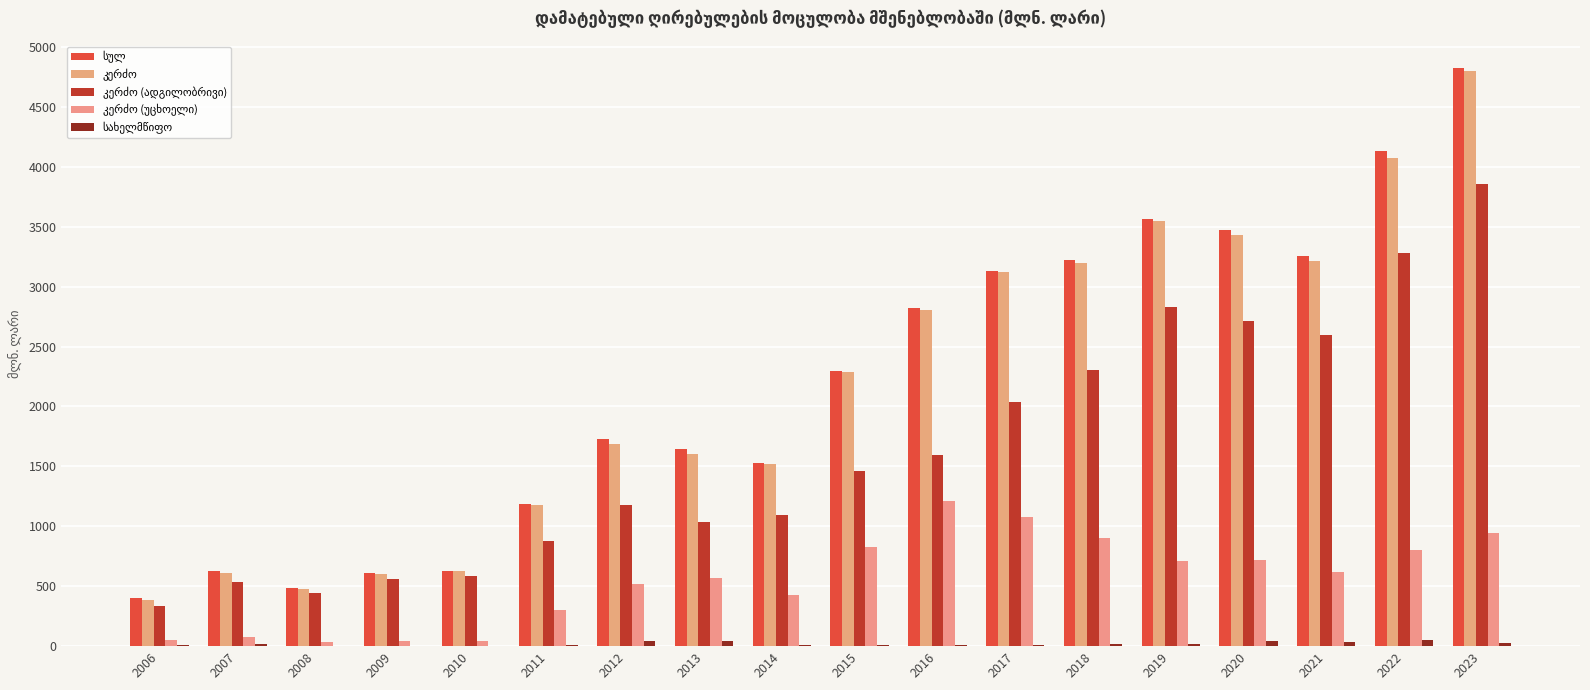

Are the bars horizontal?

No